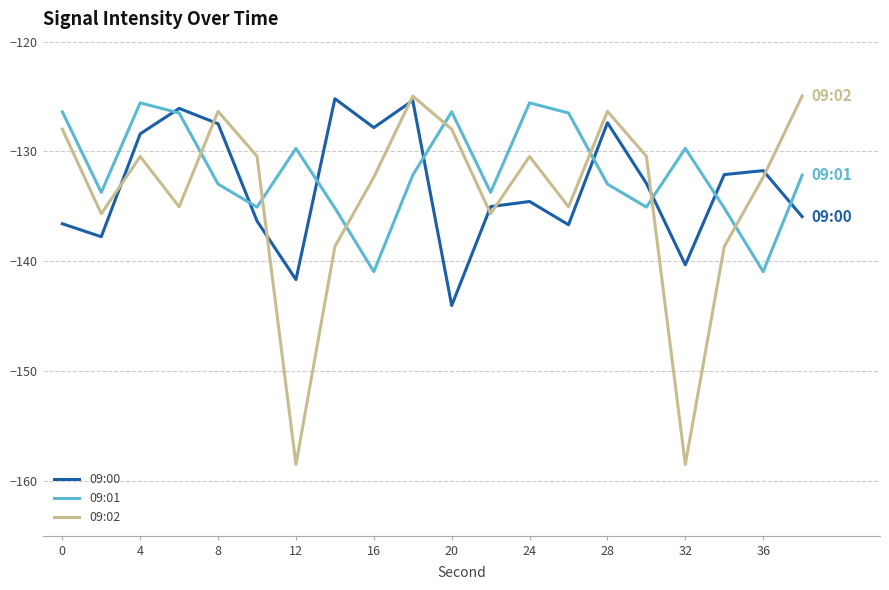

Which series has the largest range (max minus min)?

09:02